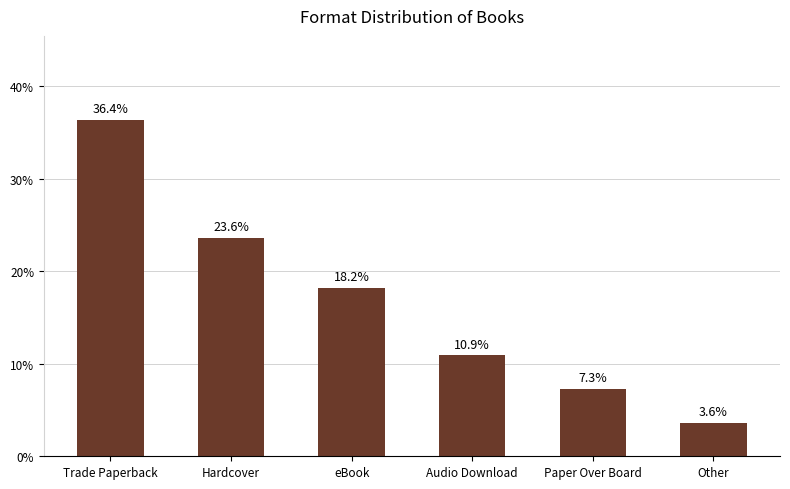

Where is the data nearest to the value 20?

eBook